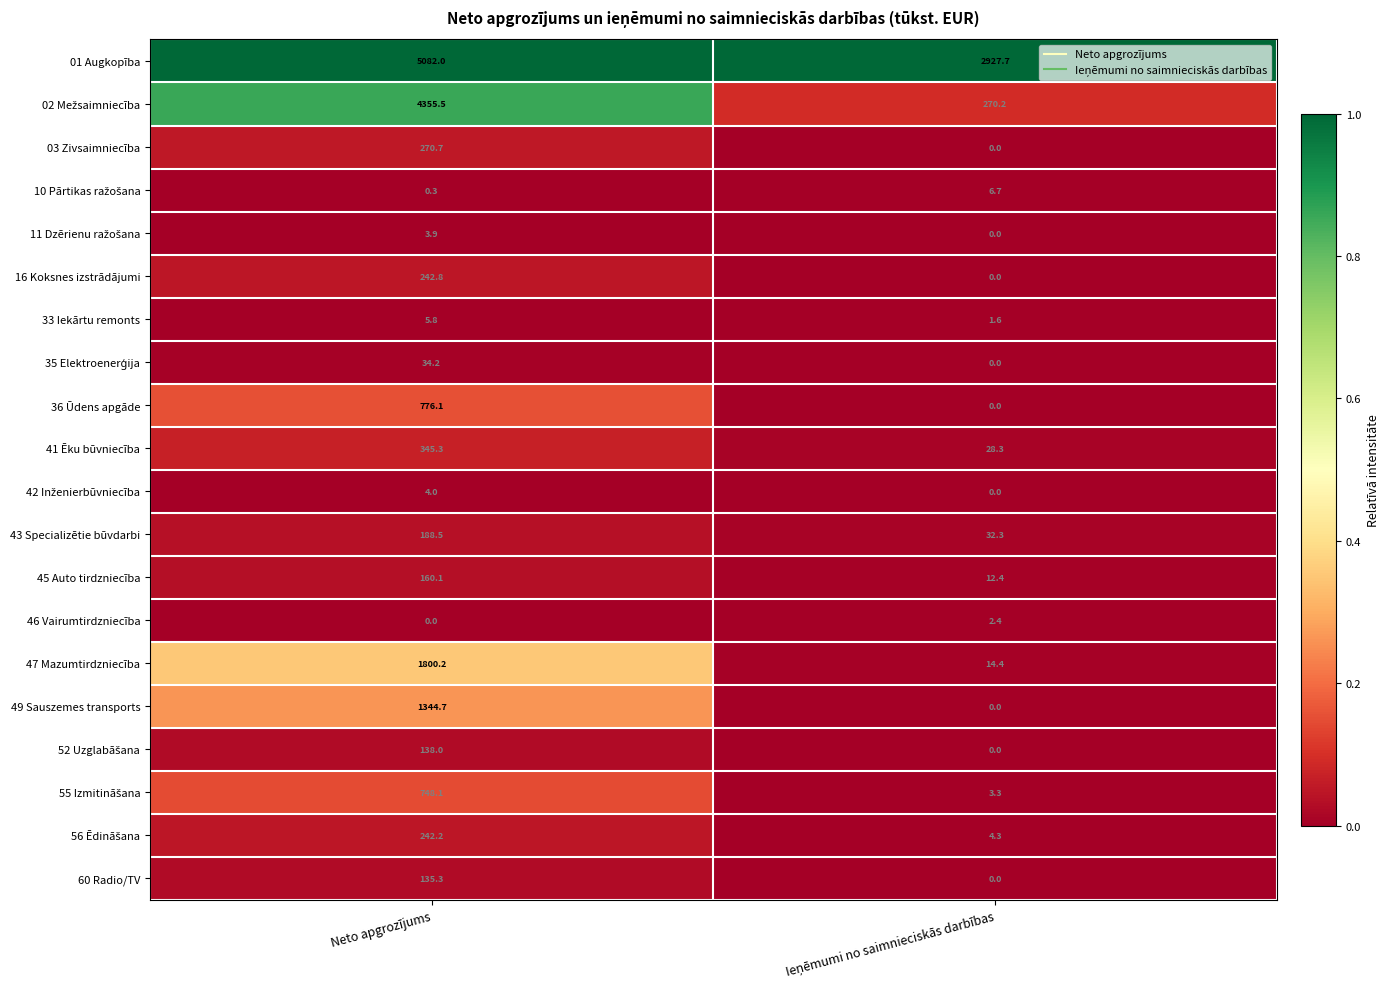

What is the sum of all 33 Iekārtu remonts values?

7.4